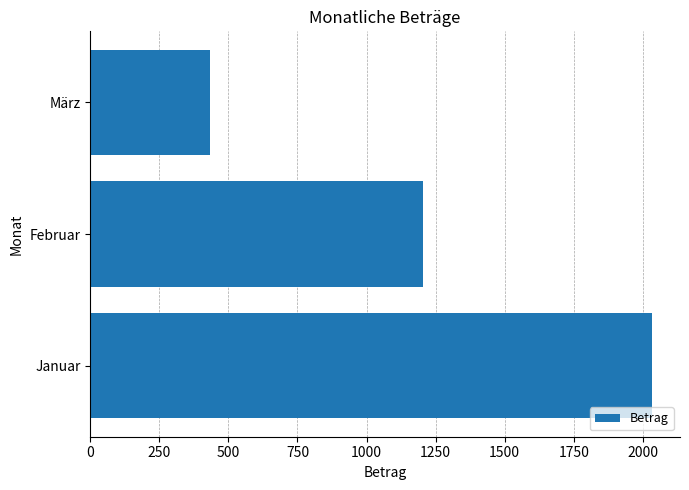

The chart shows a value of 433 at März. True or false?

True